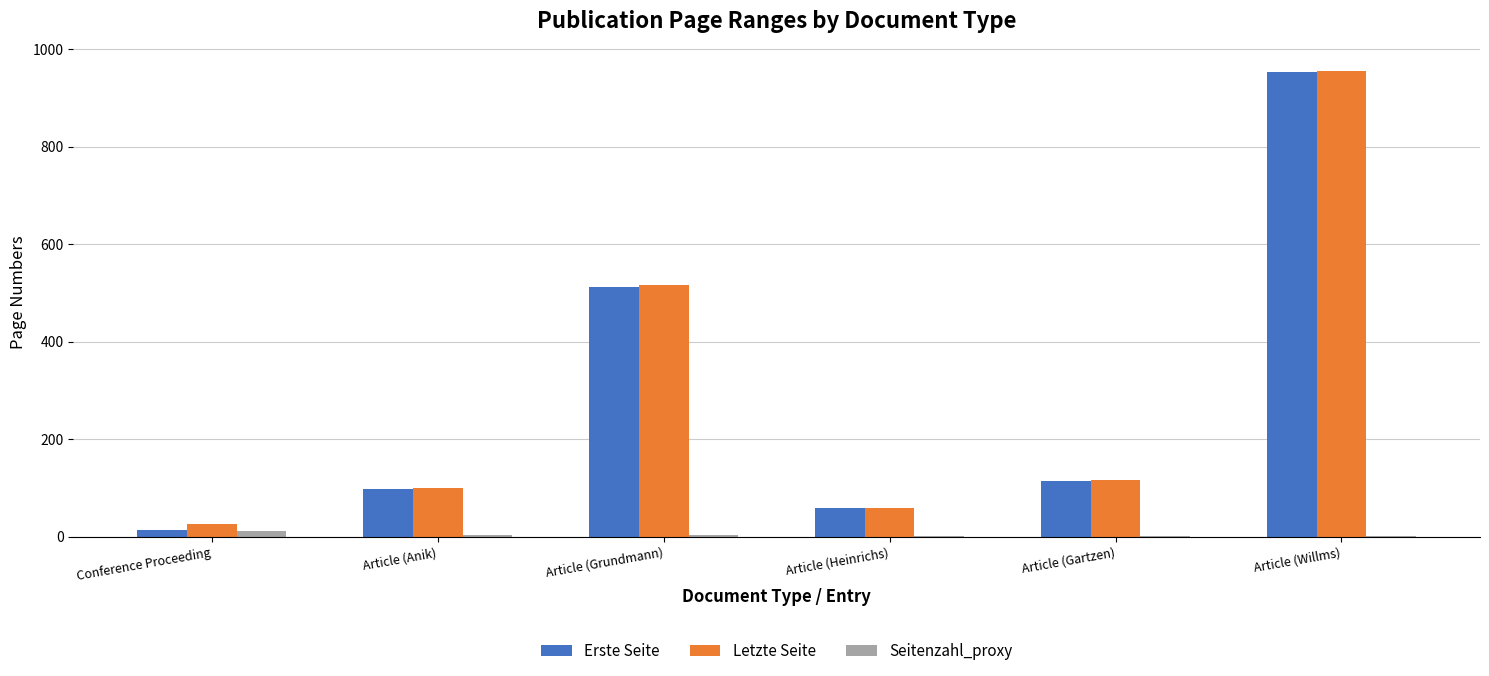

What is the approximate value of Erste Seite at Article (Heinrichs), to the nearest 10?

60